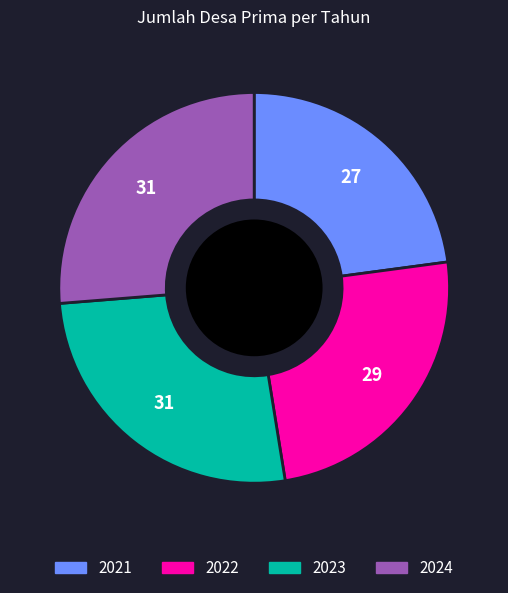

Is the sum of 2022 and 2021 greater than half?

No